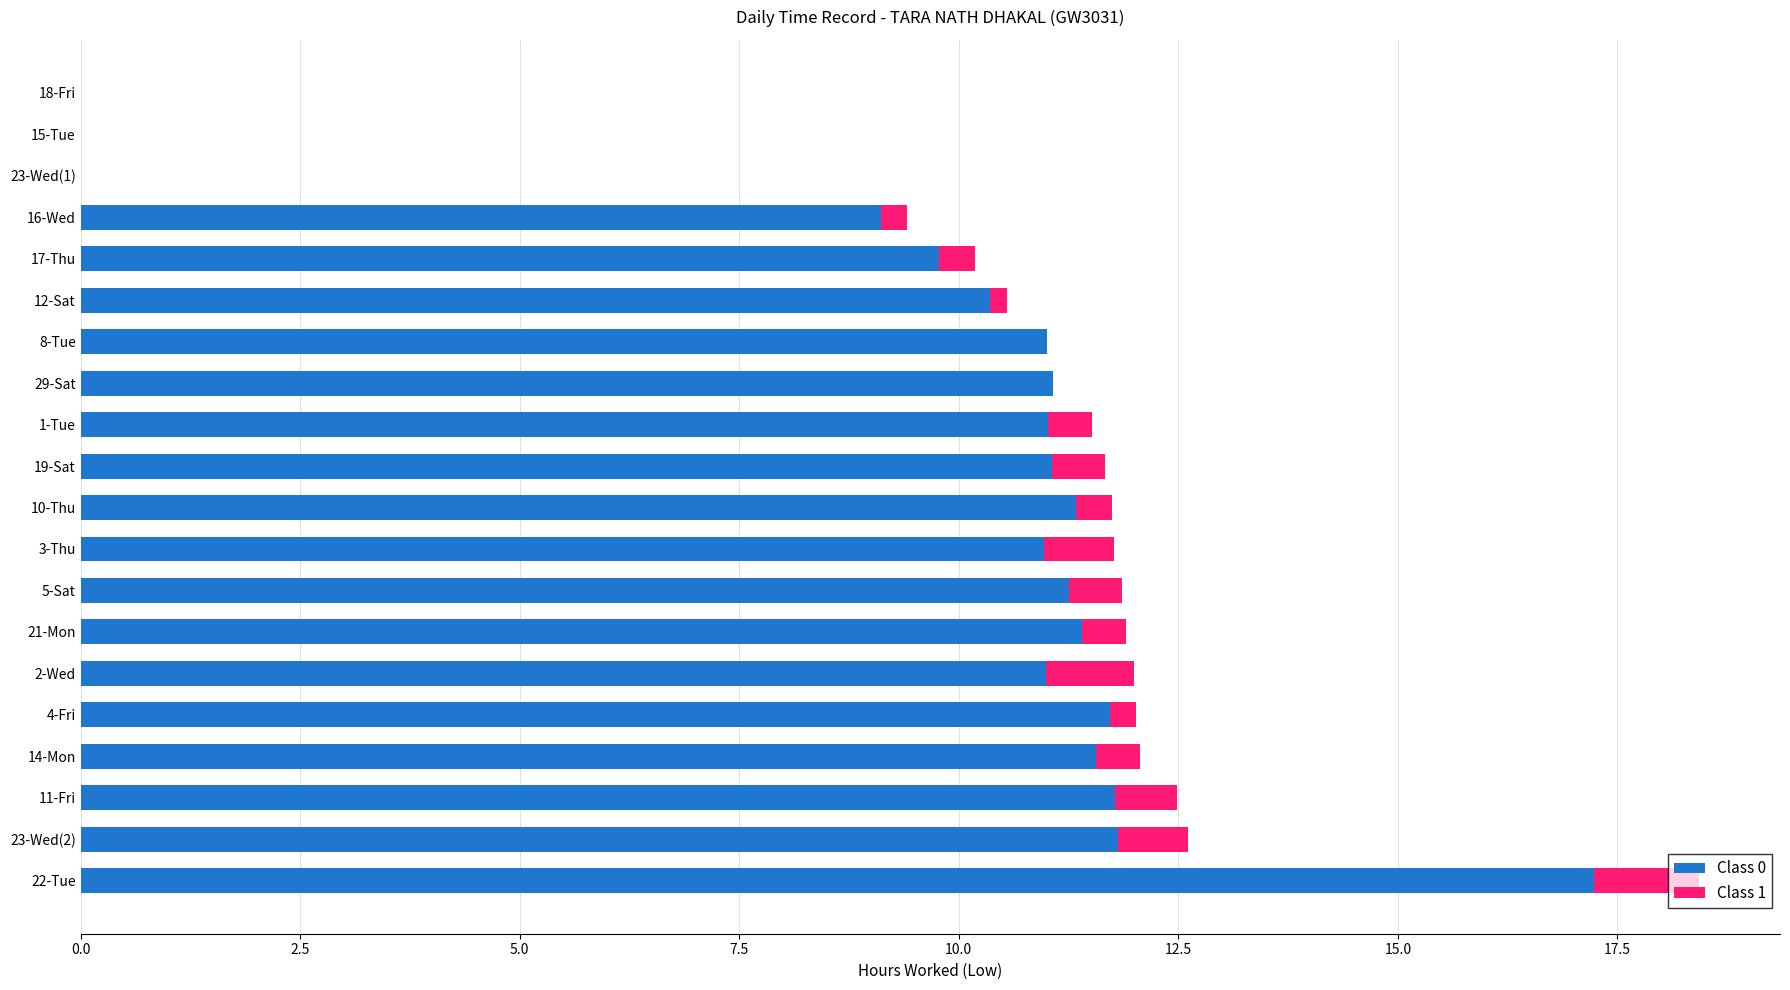

What is the total value across all series at 5-Sat?

11.9